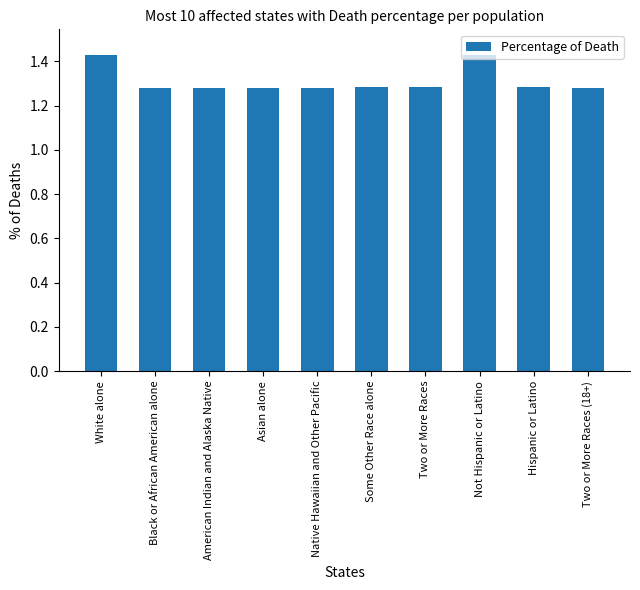

Which has a higher value, White alone or Asian alone?

White alone